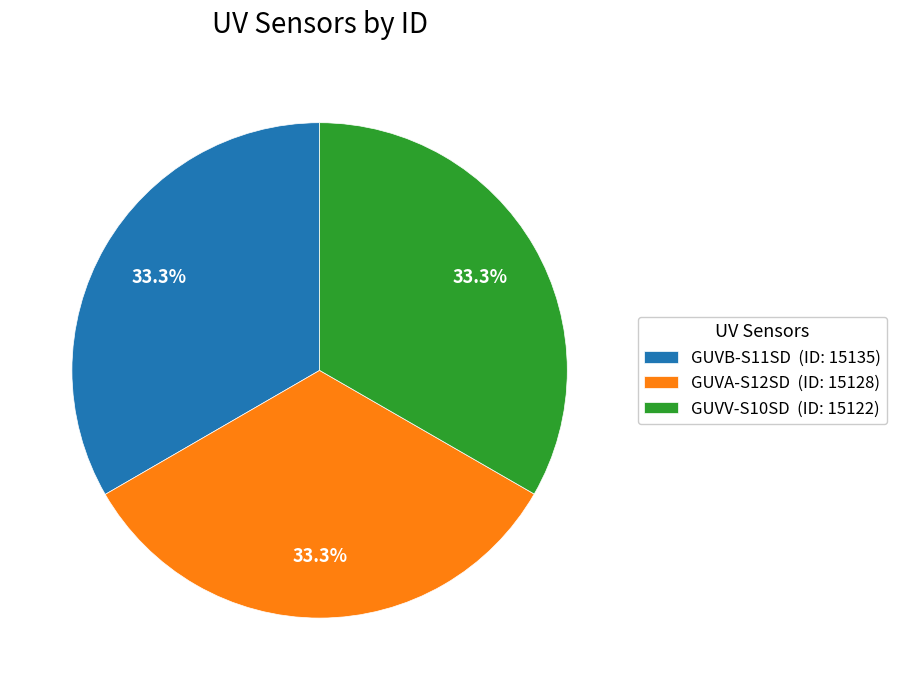

To the nearest percent, what percentage of the pie is GUVA-S12SD?

33%